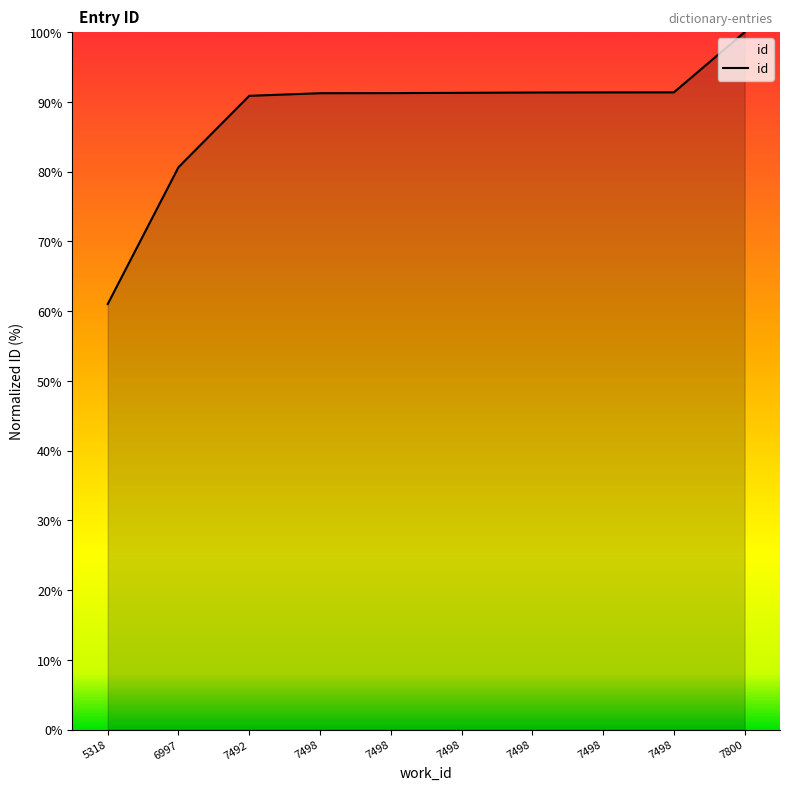

Between 7492 and 7498, which is larger?

7498